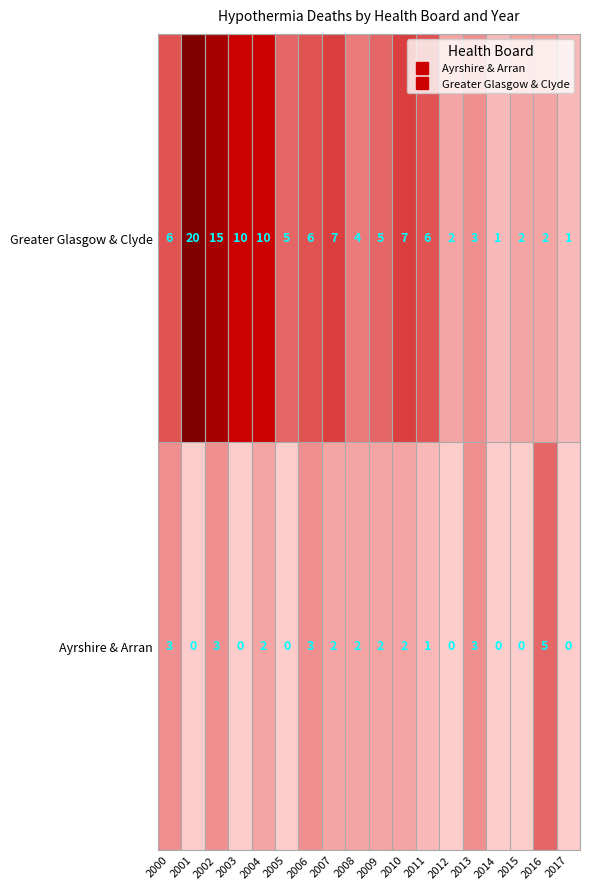

Reading left to right, what are all the values shown in this chart?

Ayrshire & Arran: 2000=3	2001=0	2002=3	2003=0	2004=2	2005=0	2006=3	2007=2	2008=2	2009=2	2010=2	2011=1	2012=0	2013=3	2014=0	2015=0	2016=5	2017=0
Greater Glasgow & Clyde: 2000=6	2001=20	2002=15	2003=10	2004=10	2005=5	2006=6	2007=7	2008=4	2009=5	2010=7	2011=6	2012=2	2013=3	2014=1	2015=2	2016=2	2017=1